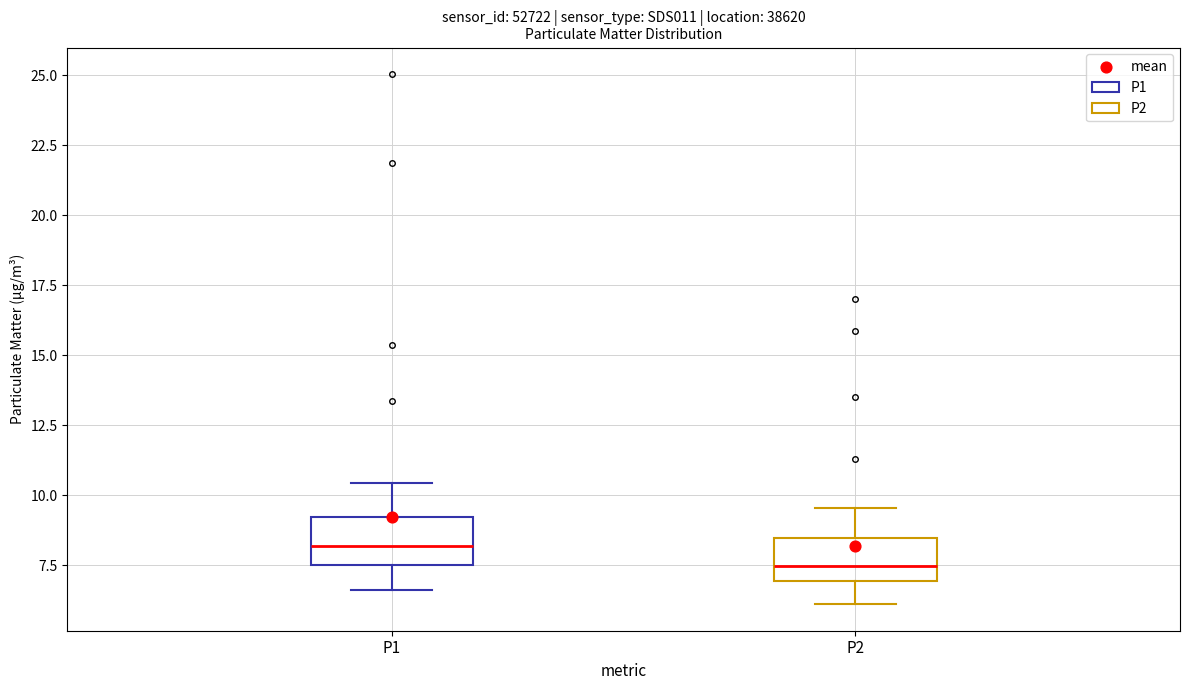

Where does the median line of the box for P2 sit on the y-axis? The values are not printed on the chart, so give them approximately, as read against the axis.

7.5